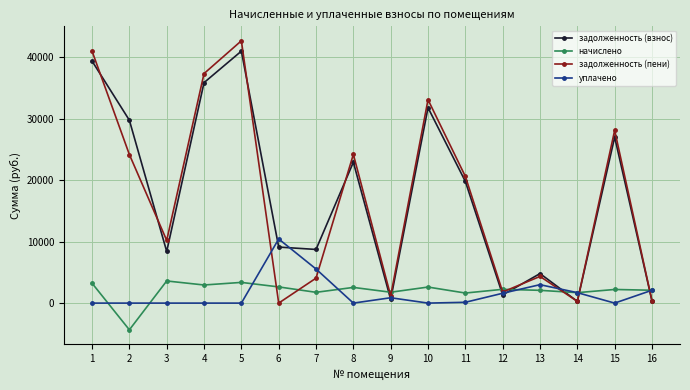

How many values in the задолженность (пени) series are below 20626?

8